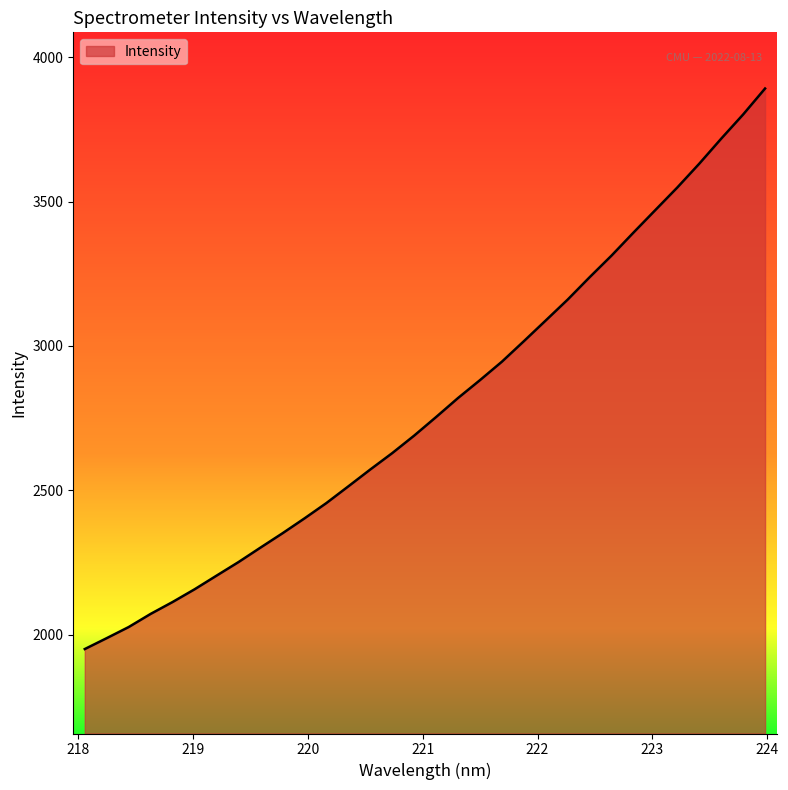

What is the minimum value shown in the chart?

1950.2